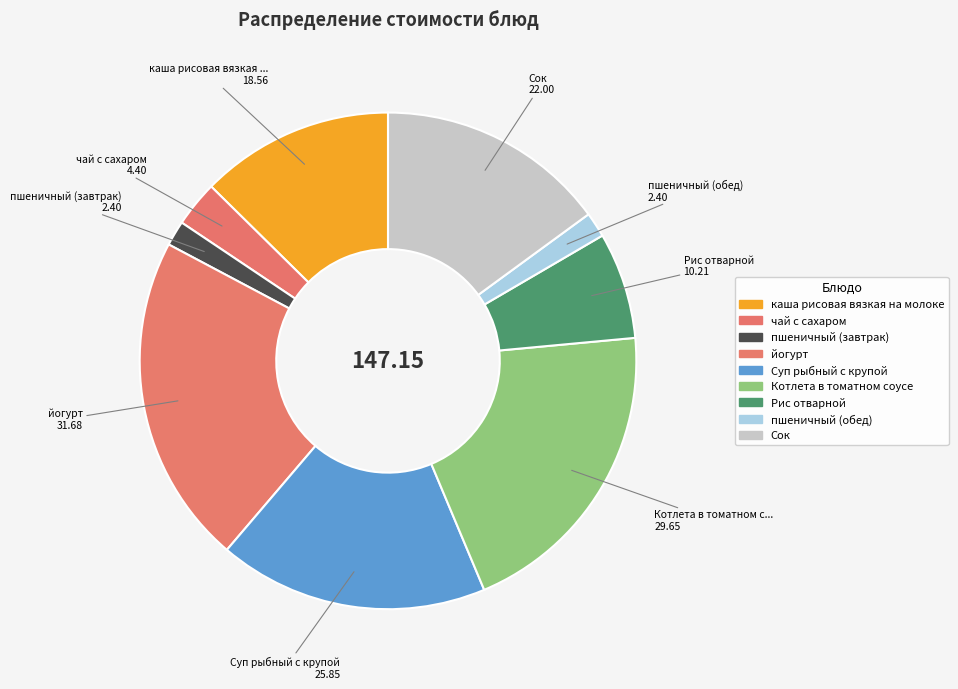

To the nearest percent, what is the difference between the largest and smallest slice percentages?

20%